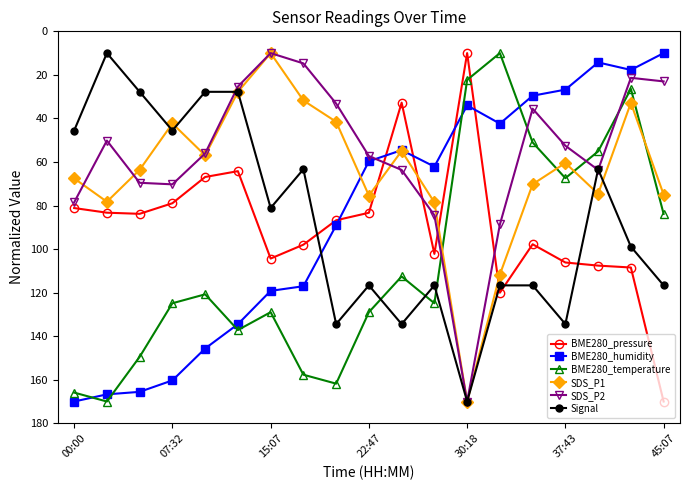

How many times do BME280_humidity and SDS_P2 cross each other?

1